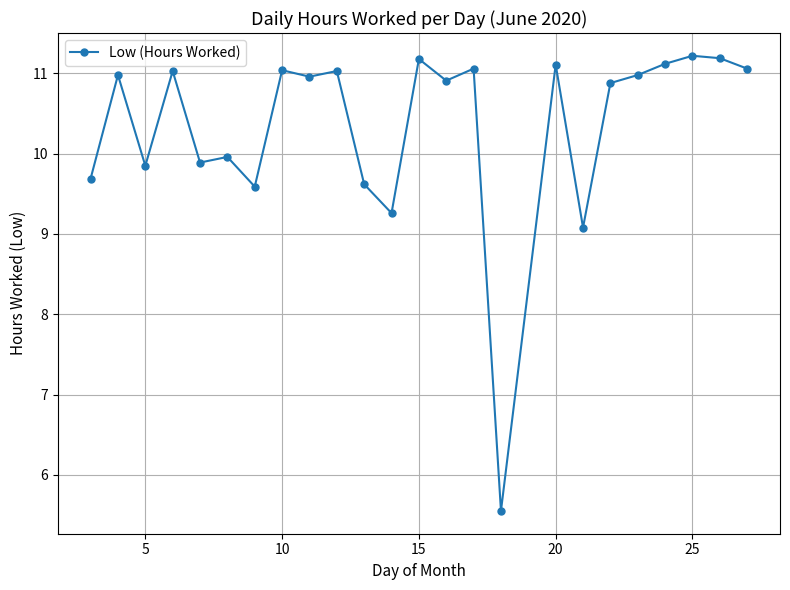

What is the value of the 13th point from the left?

11.2